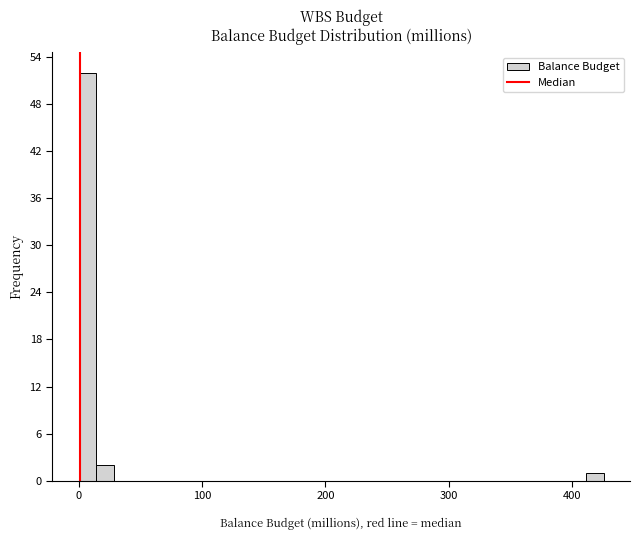

Read against the x-axis, roughly where is the centre of the tallest bar?

10